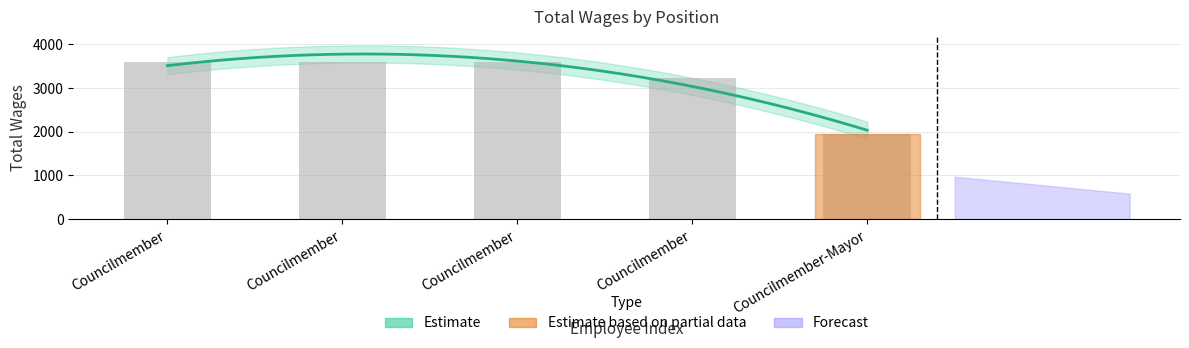

What position from the left is 1.?

1